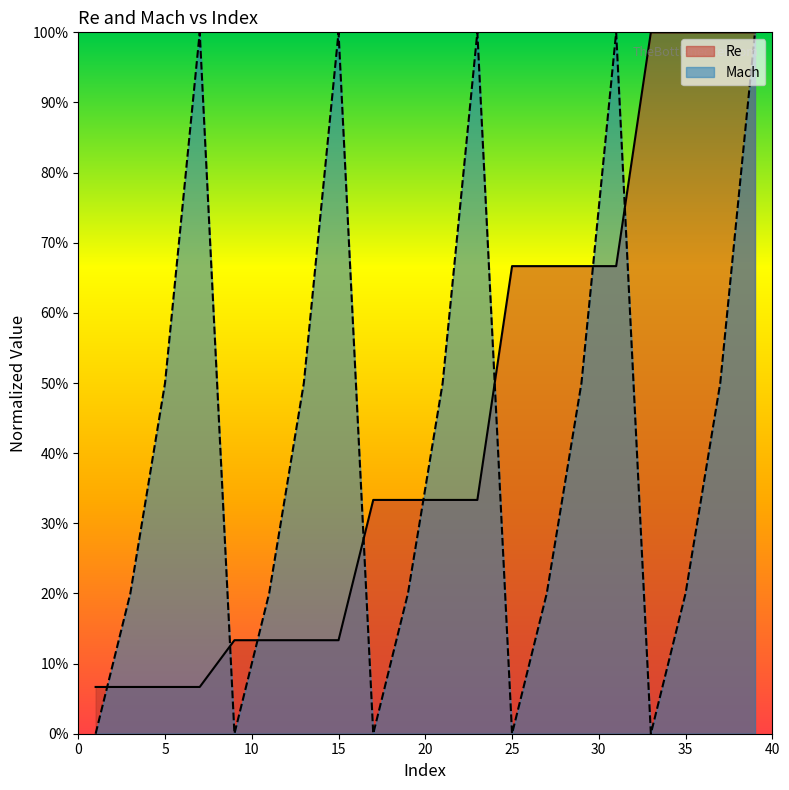

Count the Mach values in the range 0 to 1.

20